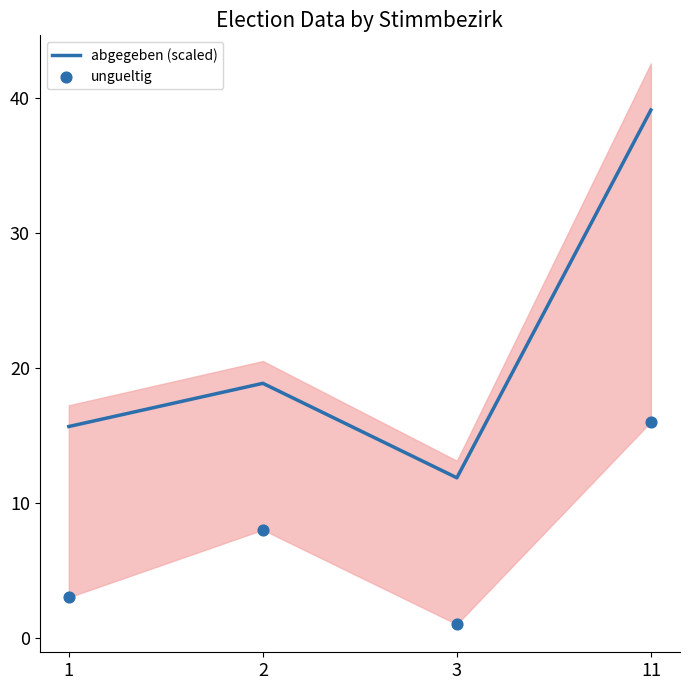

Which series has the largest total across all categories?

abgegeben (scaled)